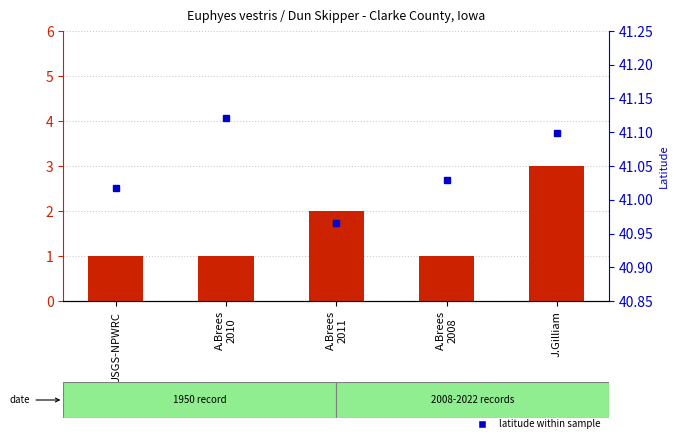

At how many categories does at least one series exceed 25?

5